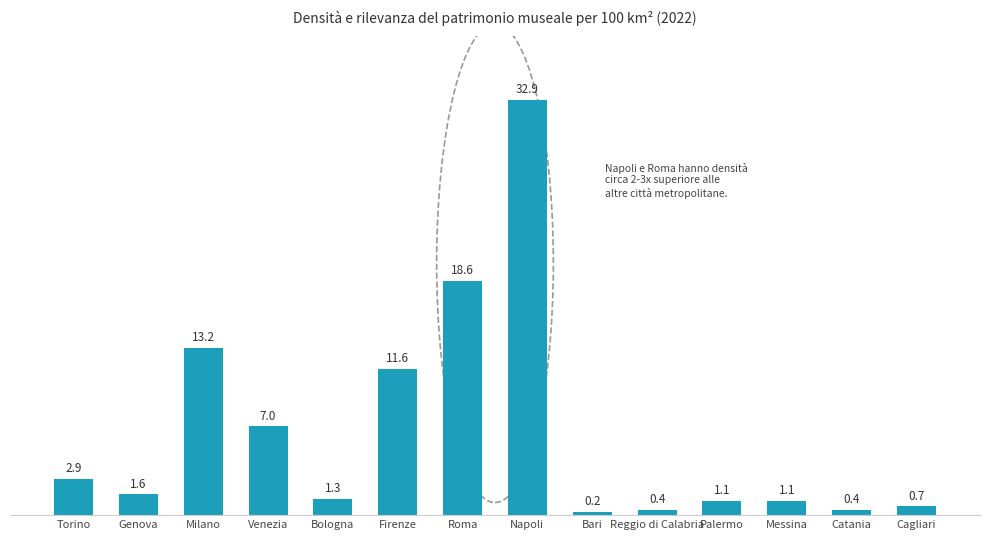

What is the change in value from Firenze to Reggio di Calabria?

-11.2